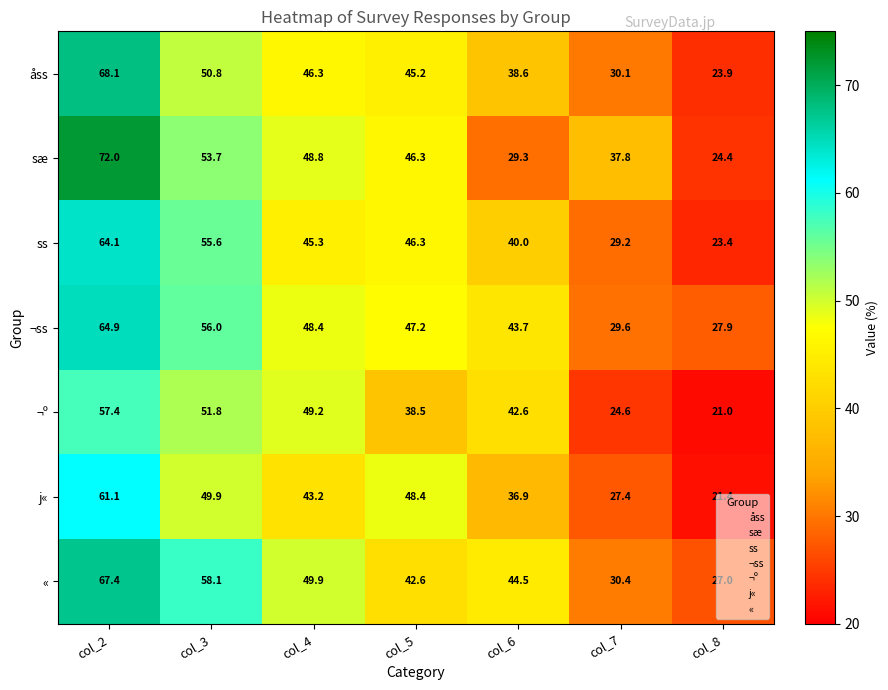

What is the smallest value displayed?

21.0